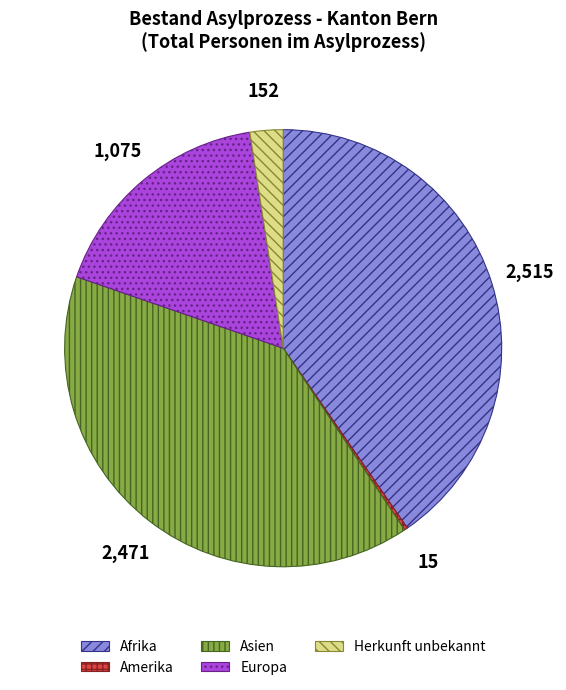

True or false: Europa accounts for 25% of the total.

False